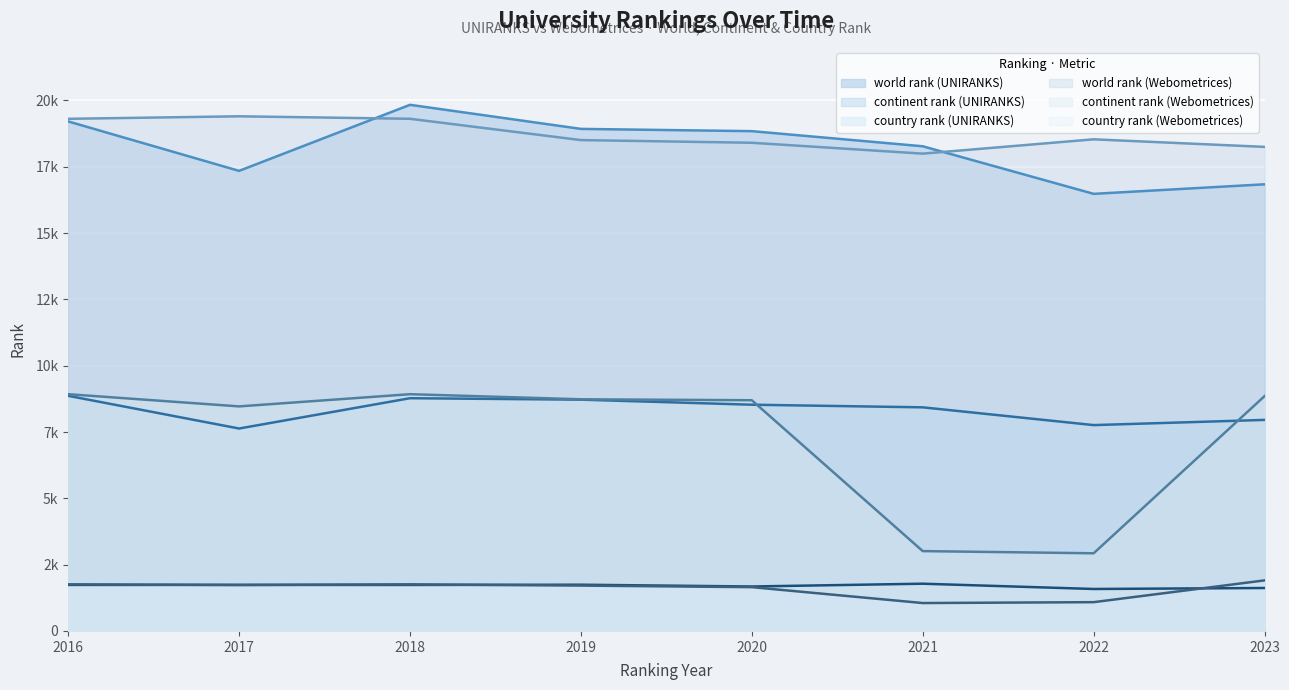

What are all the series names shown in the legend?

world rank (UNIRANKS), continent rank (UNIRANKS), country rank (UNIRANKS), world rank (Webometrices), continent rank (Webometrices), country rank (Webometrices)